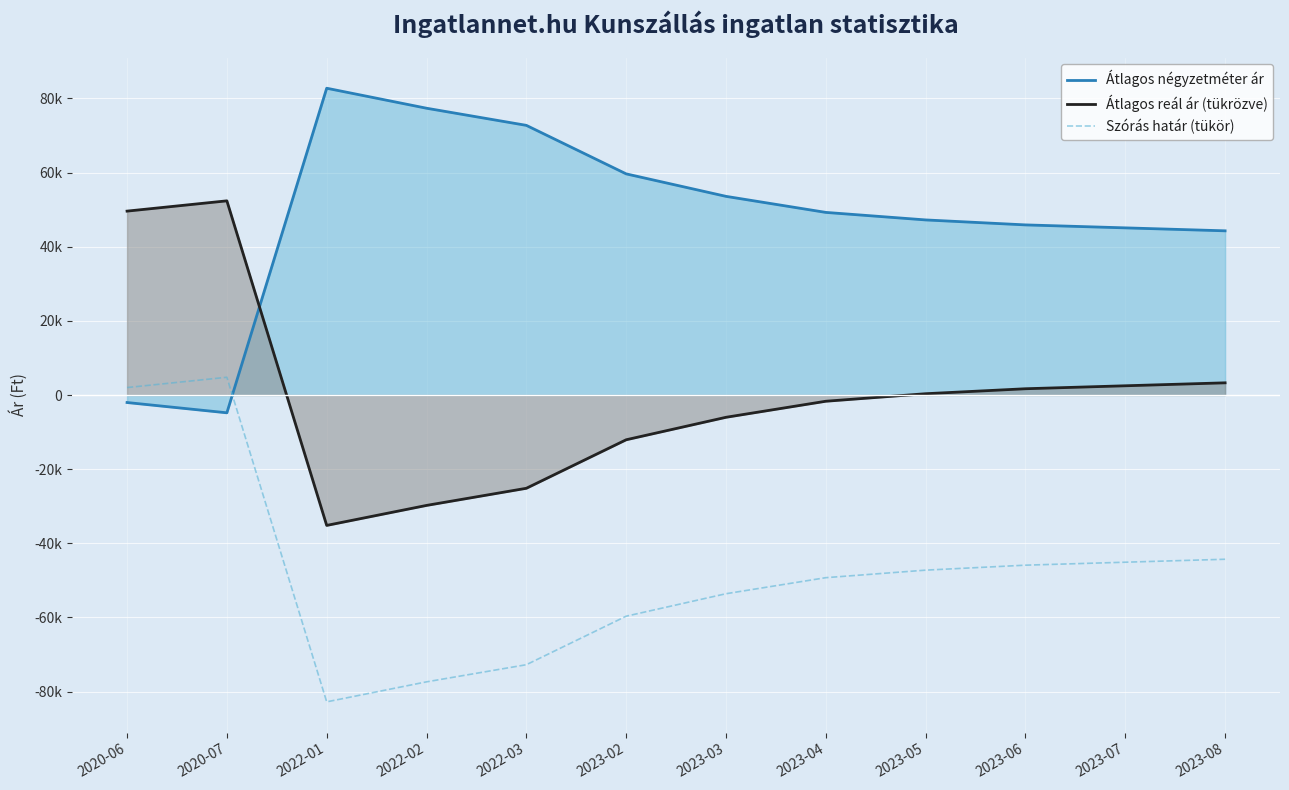

Does the chart display data point markers on the line(s)?

No